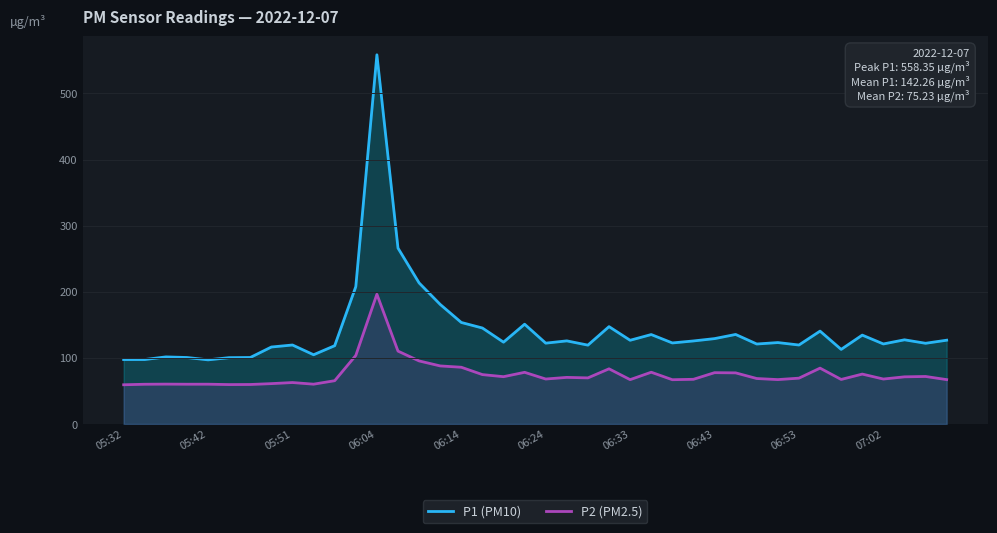

At which label does P1 (PM10) first exceed 123?

11